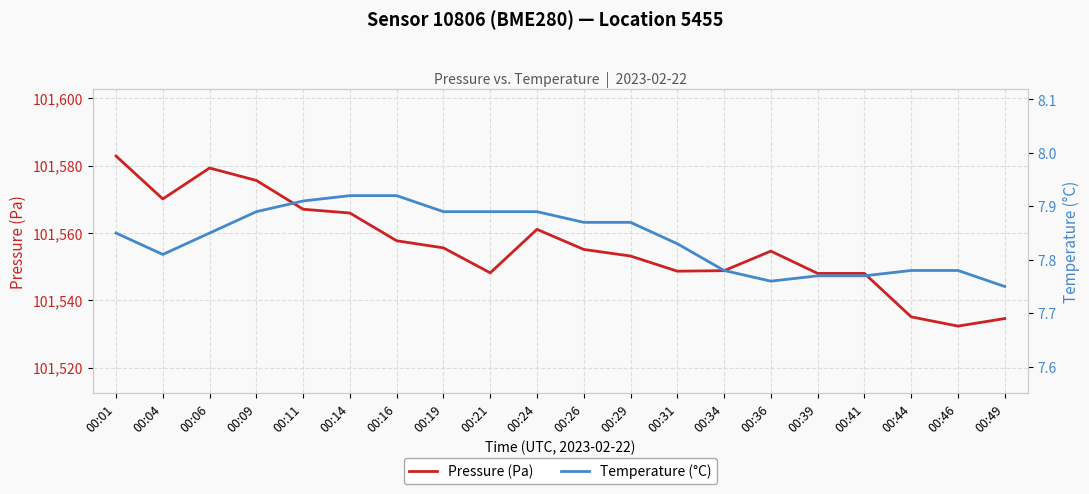

Reading right to left, list all the values displayed in this chart.

Pressure (Pa): 00:49=101534.6	00:46=101532.3	00:44=101535.1	00:41=101548.0	00:39=101548.0	00:36=101554.6	00:34=101548.8	00:31=101548.6	00:29=101553.1	00:26=101555.1	00:24=101561.1	00:21=101548.1	00:19=101555.6	00:16=101557.7	00:14=101565.9	00:11=101567.0	00:09=101575.6	00:06=101579.3	00:04=101570.1	00:01=101582.8
Temperature (°C): 00:49=7.8	00:46=7.8	00:44=7.8	00:41=7.8	00:39=7.8	00:36=7.8	00:34=7.8	00:31=7.8	00:29=7.9	00:26=7.9	00:24=7.9	00:21=7.9	00:19=7.9	00:16=7.9	00:14=7.9	00:11=7.9	00:09=7.9	00:06=7.8	00:04=7.8	00:01=7.8